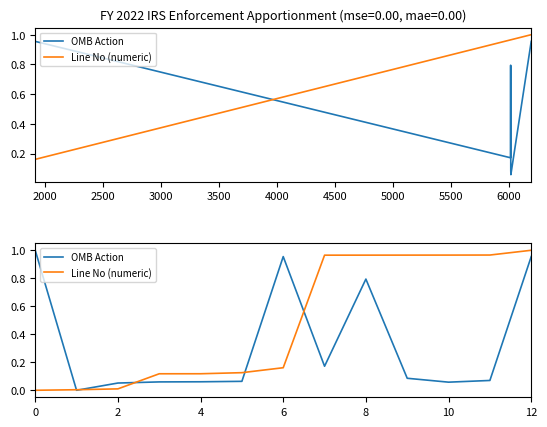

Rank the series by their maximum value, from highest to lowest.

OMB Action, Line No (numeric)